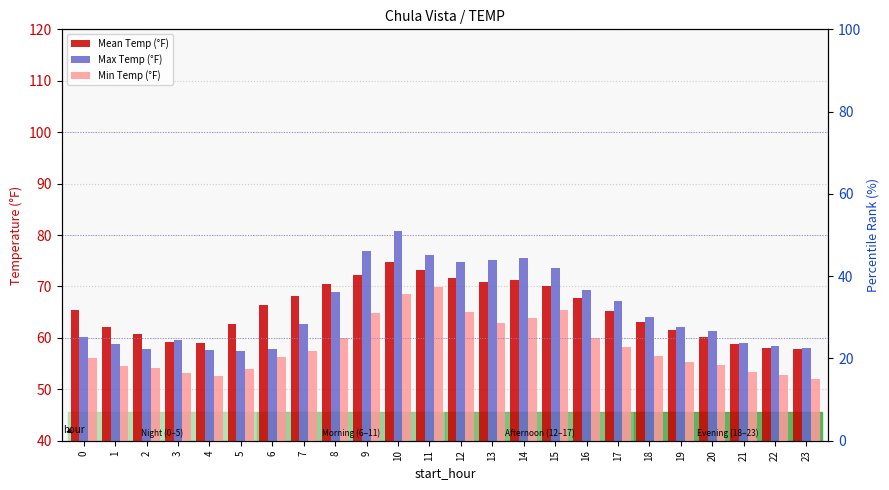

True or false: Mean Temp (°F) has a value of 15.5 at 19.

False